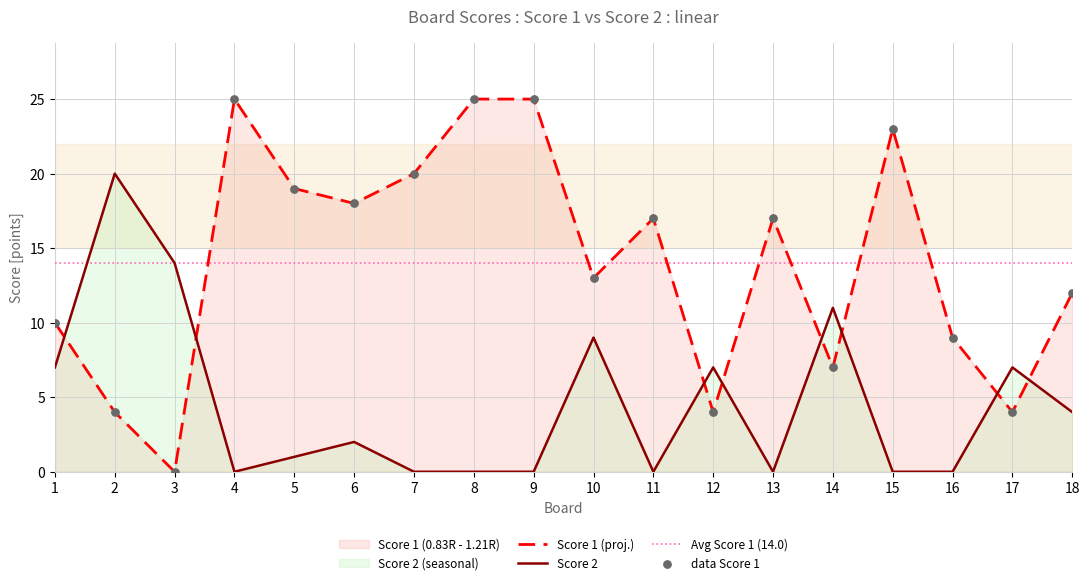

Which series reaches the minimum Y coordinate?

Score 1